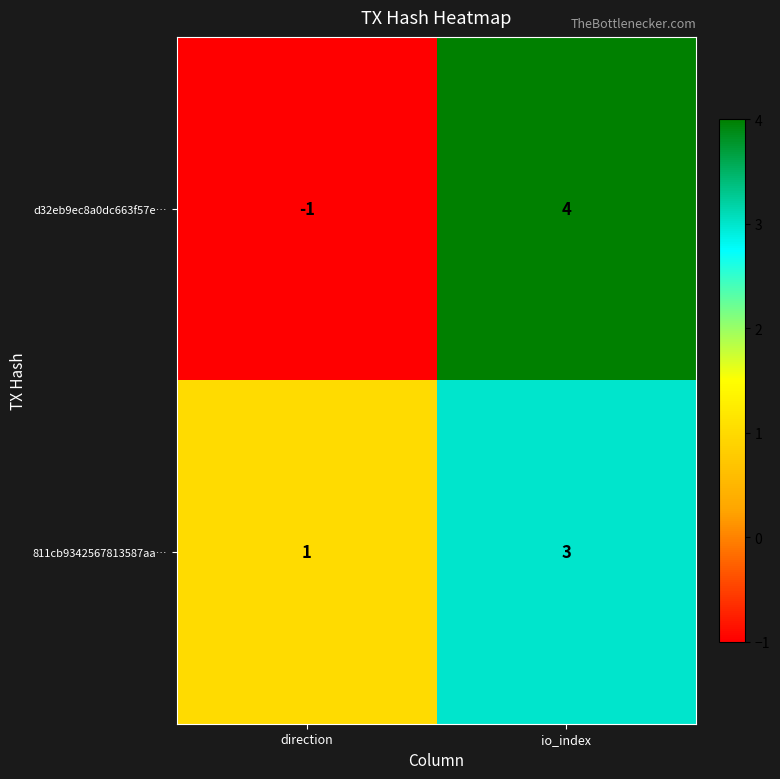

List the series in order of their overall mean, lowest first.

d32eb9ec8a0dc663f57e…, 811cb9342567813587aa…